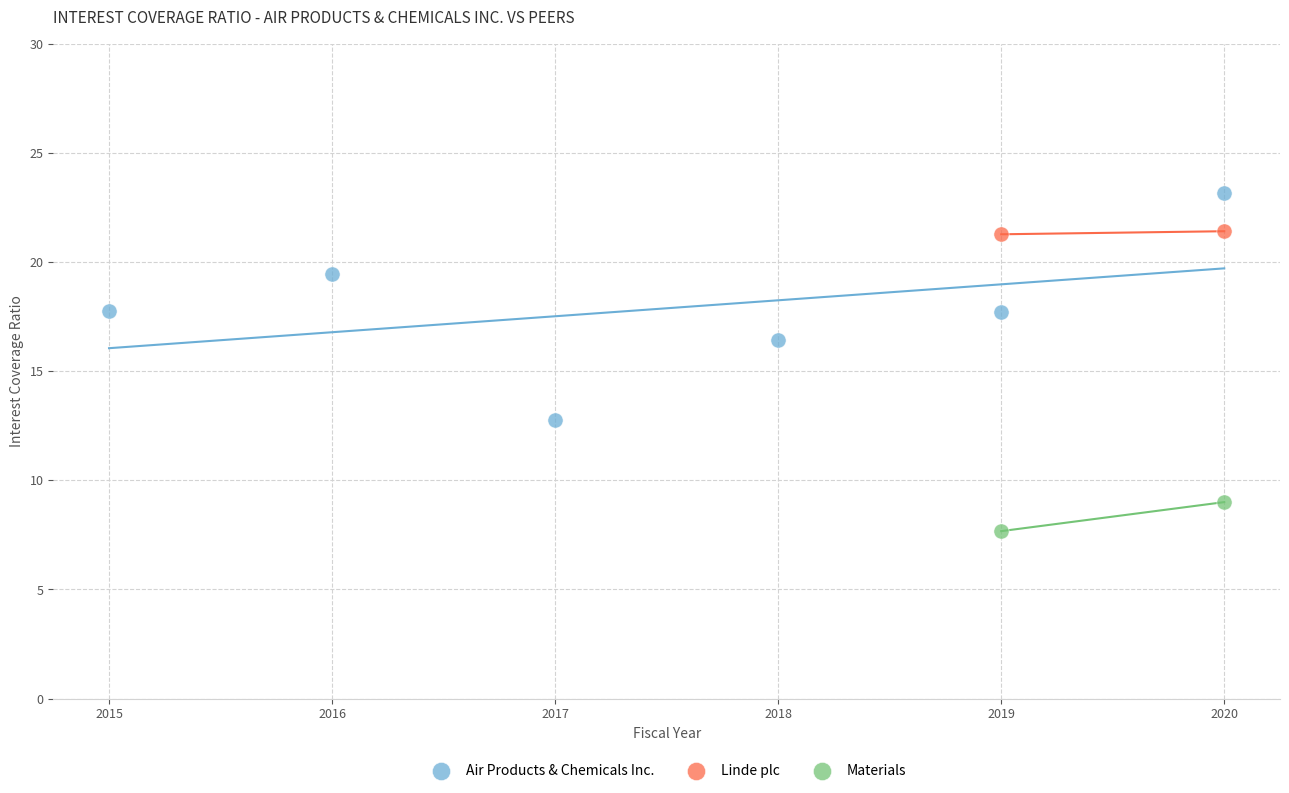

What are all the series names shown in the legend?

Air Products & Chemicals Inc., Linde plc, Materials